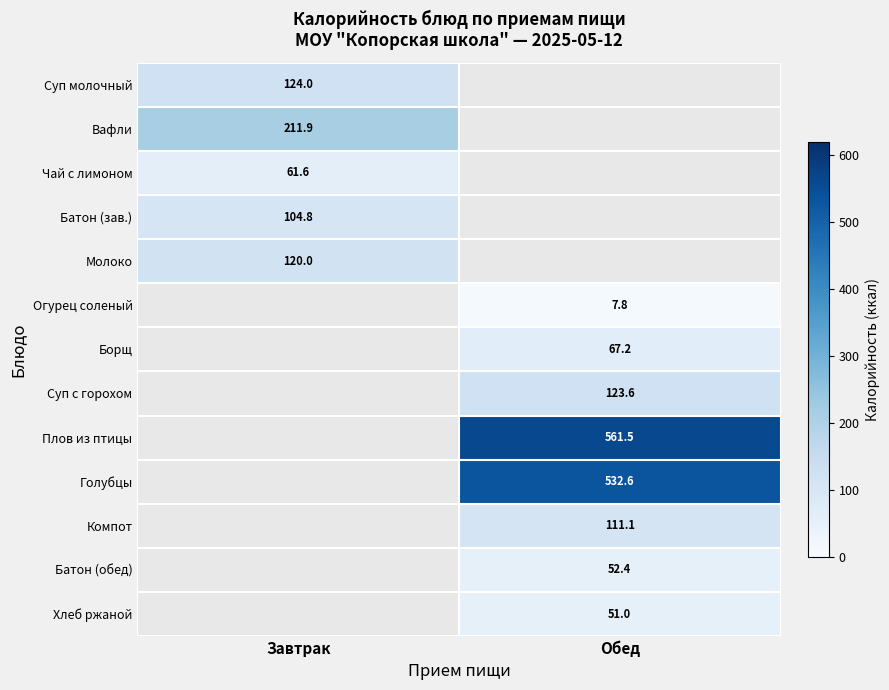

What is the difference between the highest and lowest values at Завтрак?

150.3